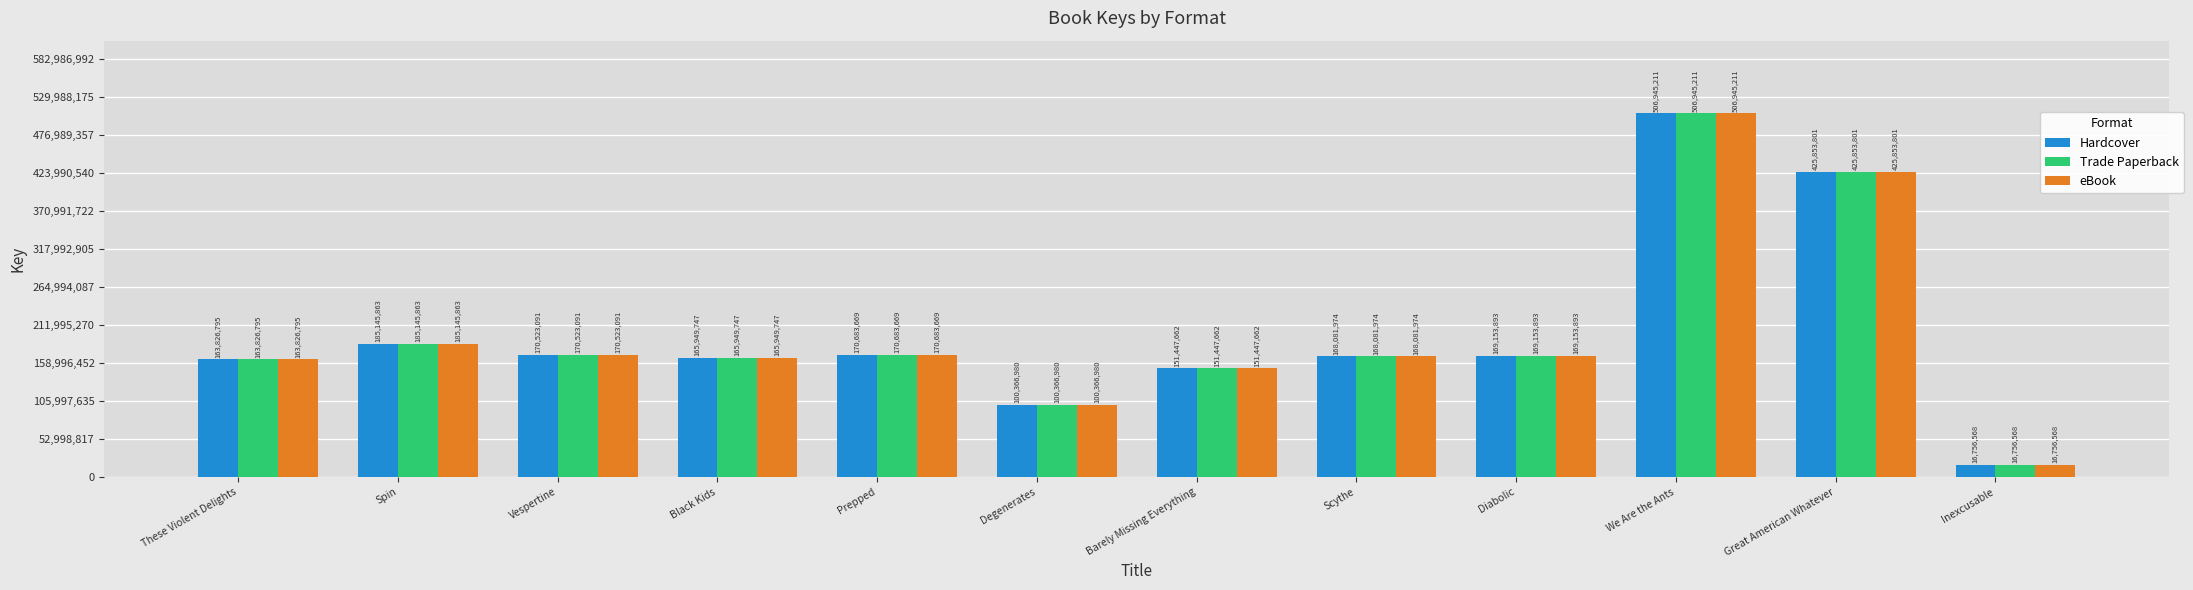

List the labels in order of Hardcover value, largest first.

We Are the Ants, Great American Whatever, Spin, Prepped, Vespertine, Diabolic, Scythe, Black Kids, These Violent Delights, Barely Missing Everything, Degenerates, Inexcusable